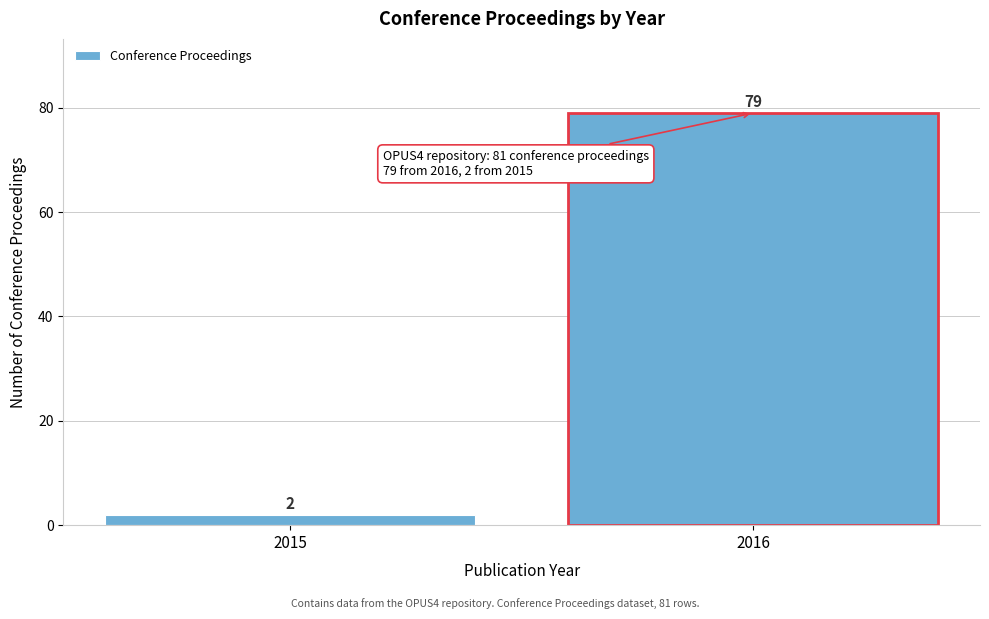

Reading left to right, transcribe all the data shown in this chart.

2	79